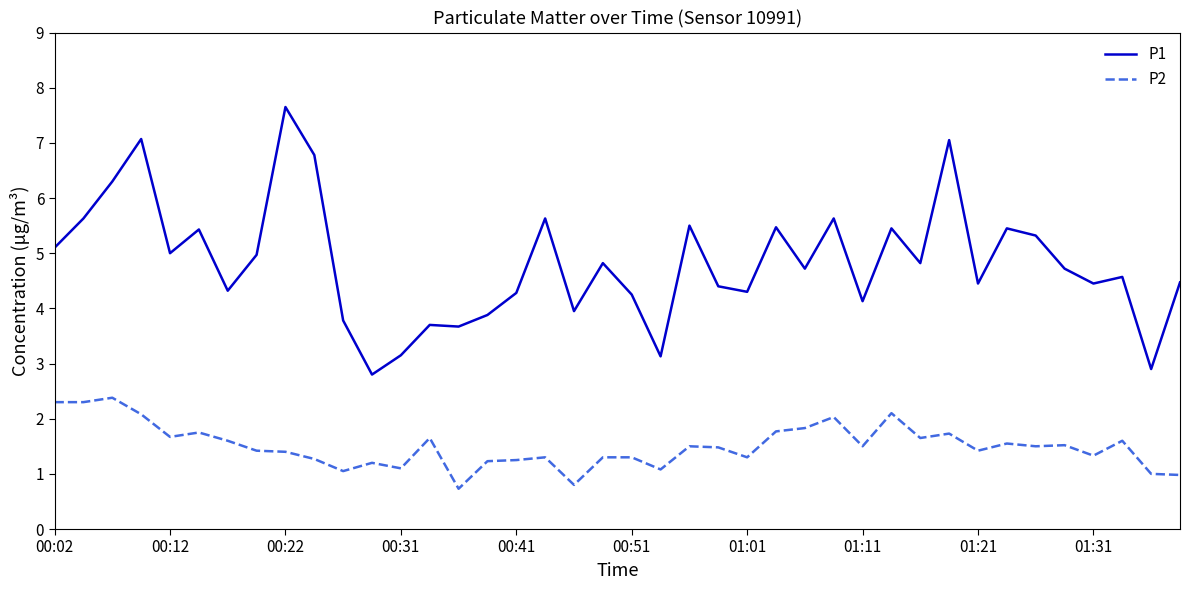

List the series in order of their overall mean, lowest first.

P2, P1